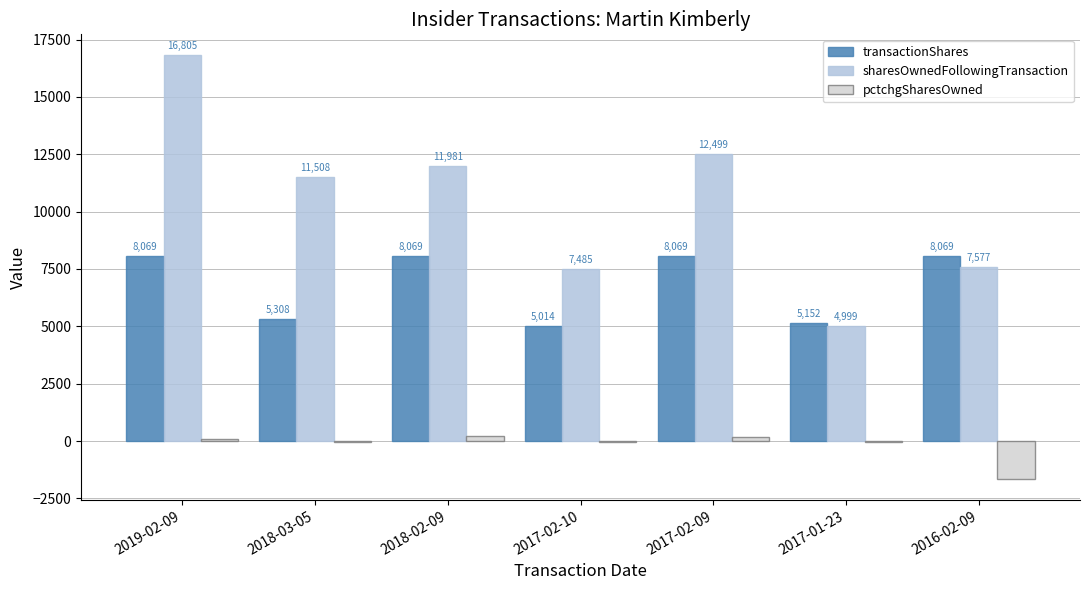

What is the sum of the transactionShares values at 2018-02-09 and 2018-03-05?

13377